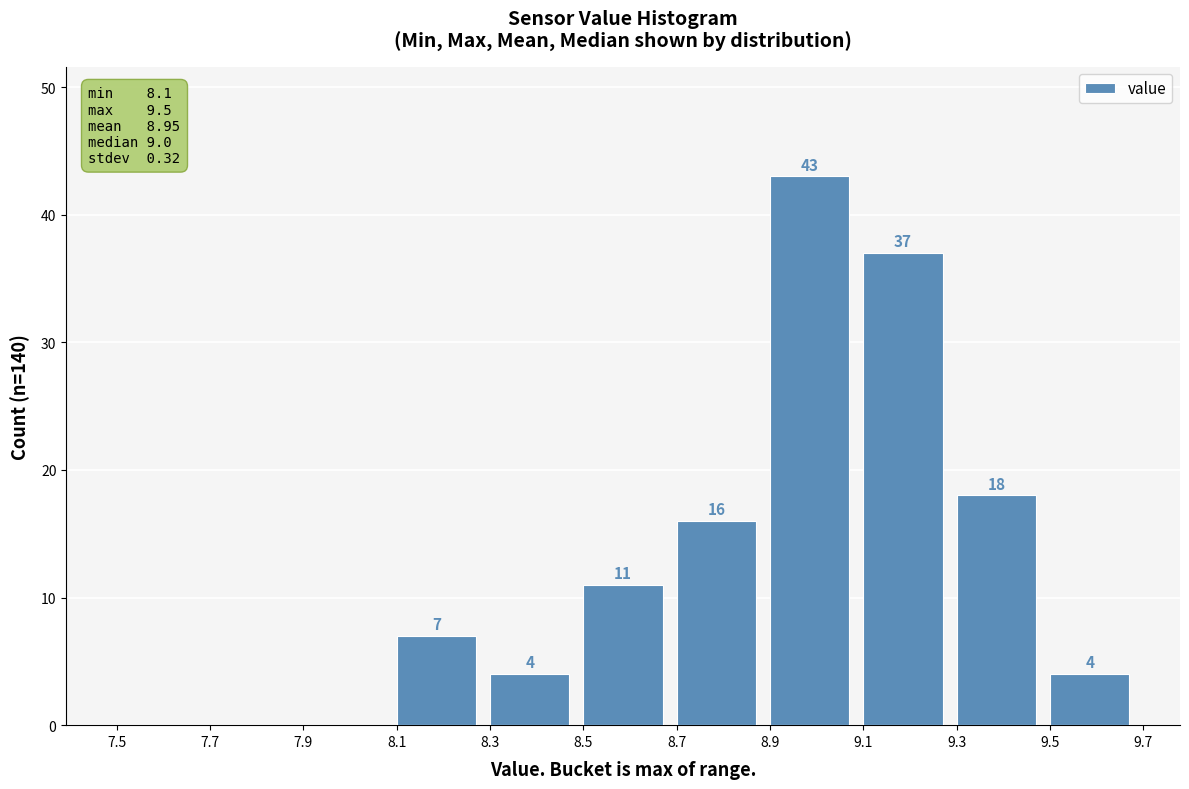

Over which range of the x-axis is the bar tallest?

8.9 to 9.1